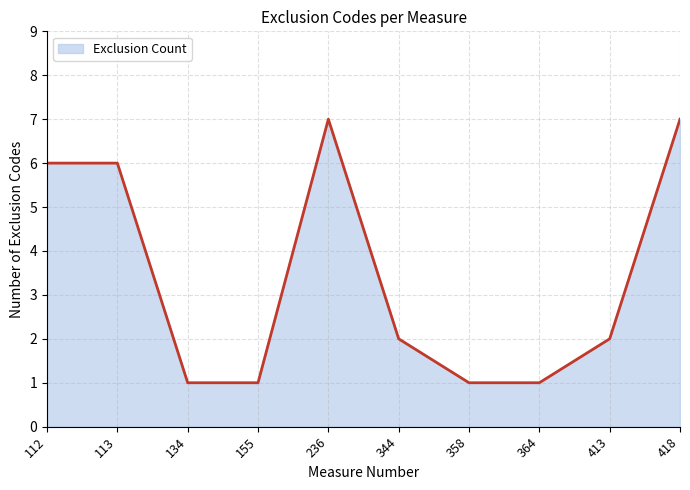

What is the change in value from 113 to 418?

+1